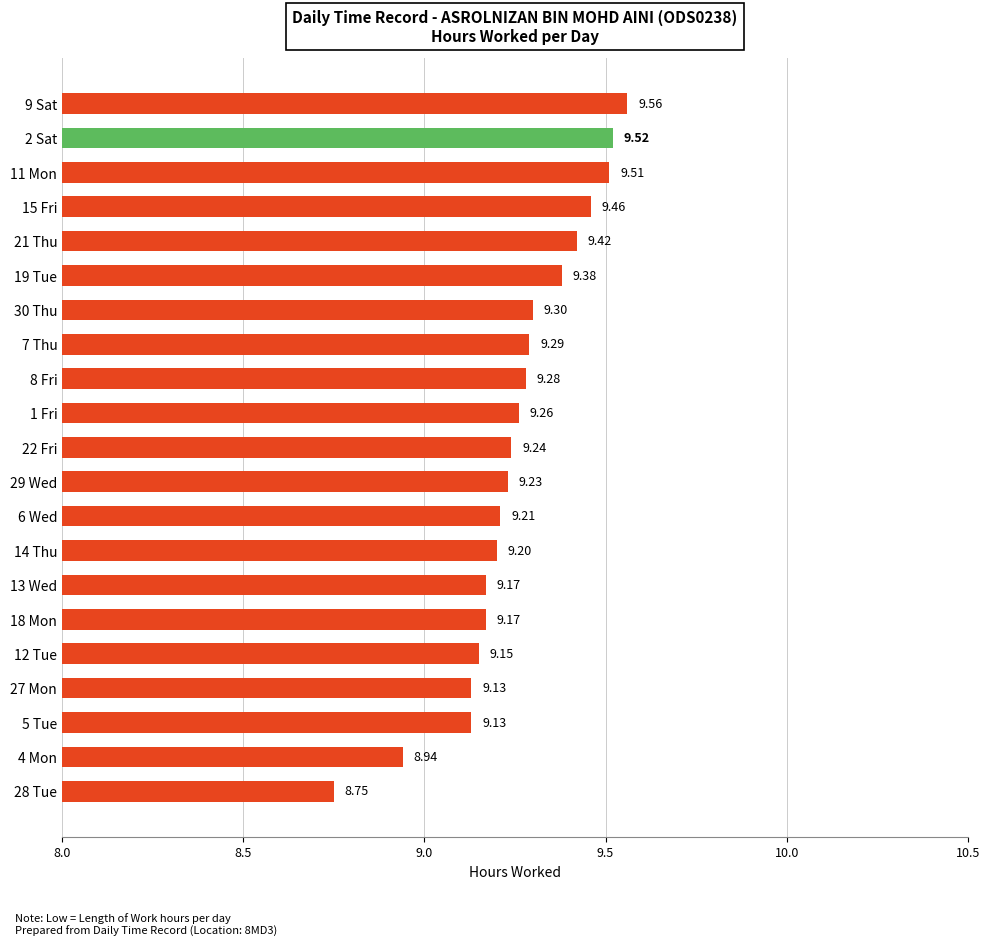

What is the sum of all values?

194.3